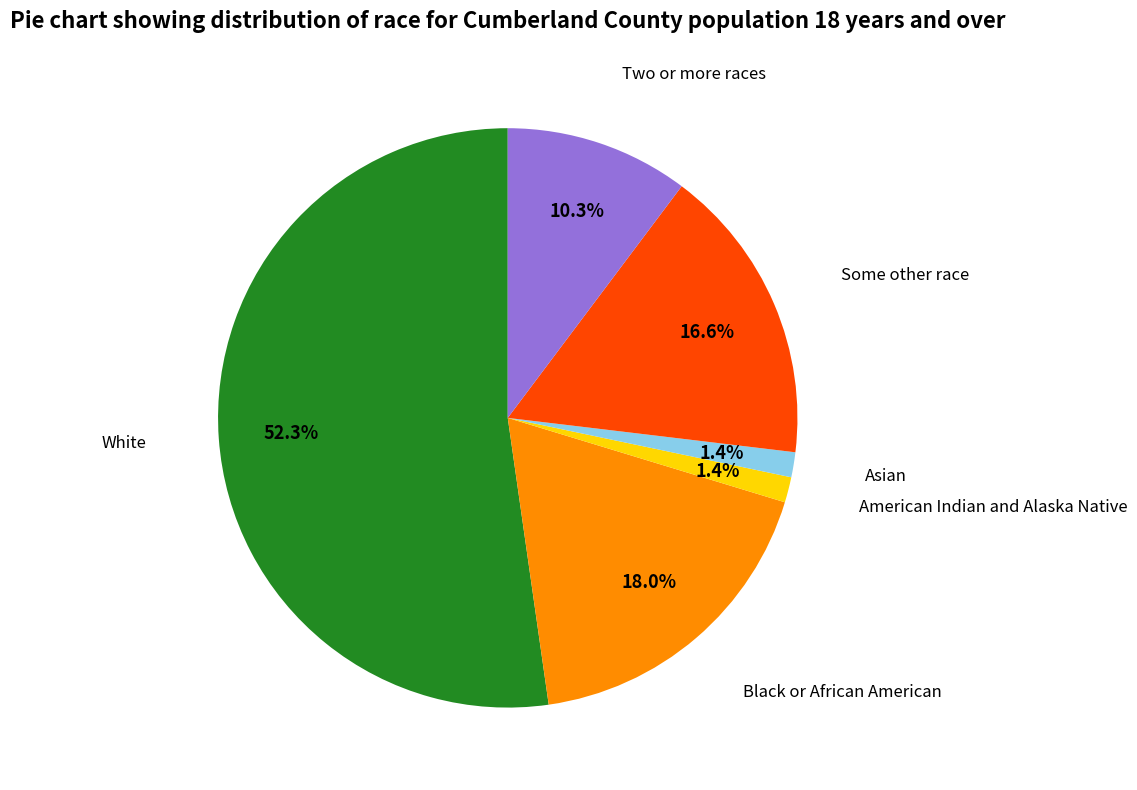

Is it true that American Indian and Alaska Native is 12% of the pie?

False